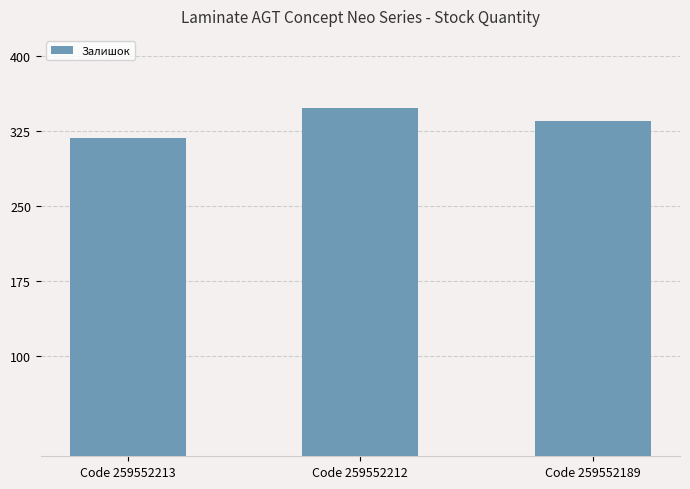

Count the number of categories in the chart.

3